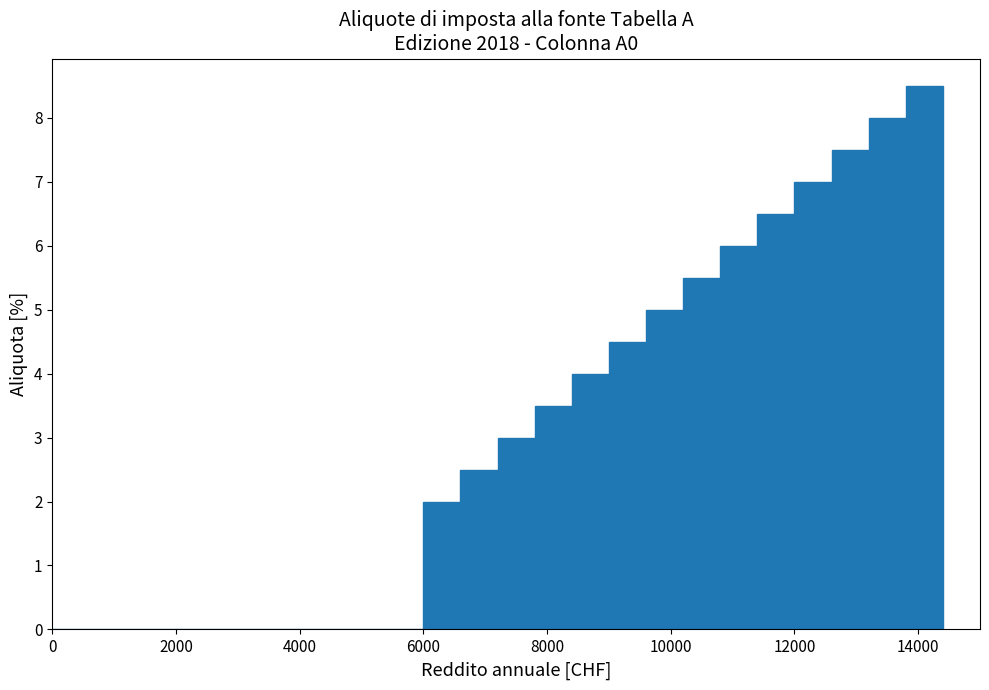

Read against the x-axis, roughly where is the centre of the tallest bar?

14200